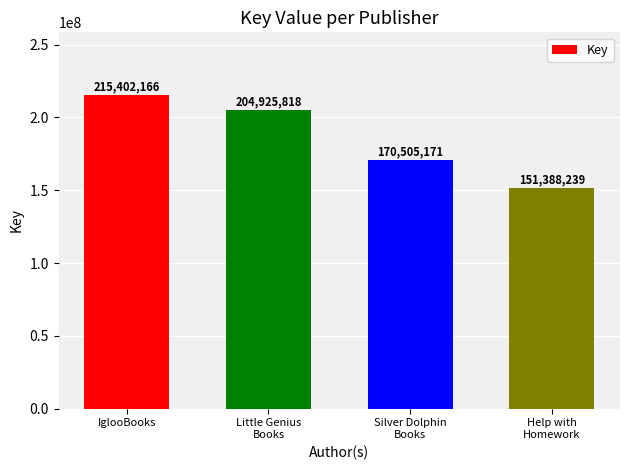

What is the value of the 3rd bar from the left?

170505171